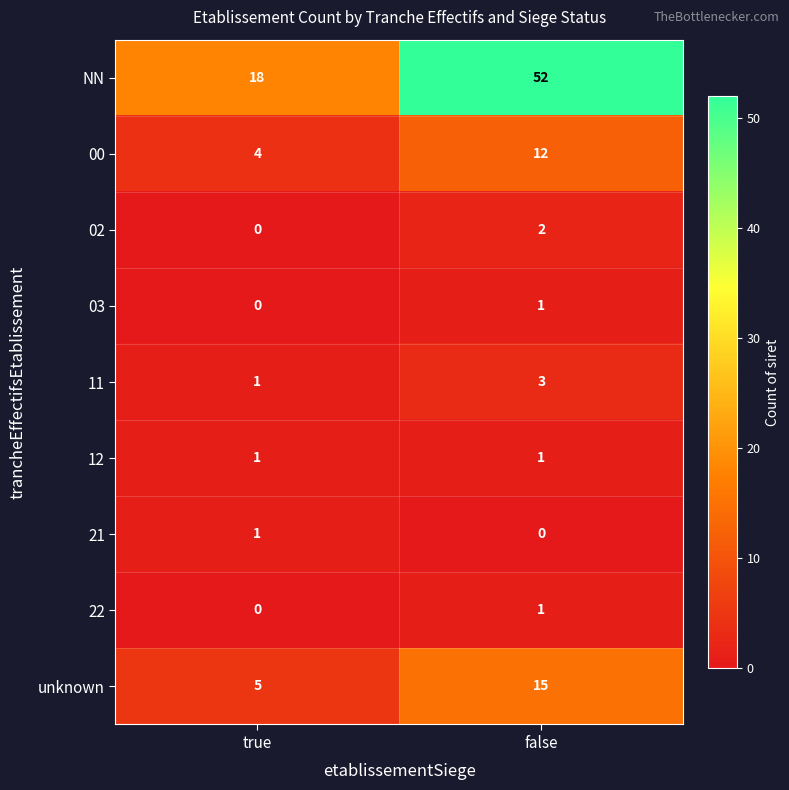

What is the spread (max minus min) of values at false?

52